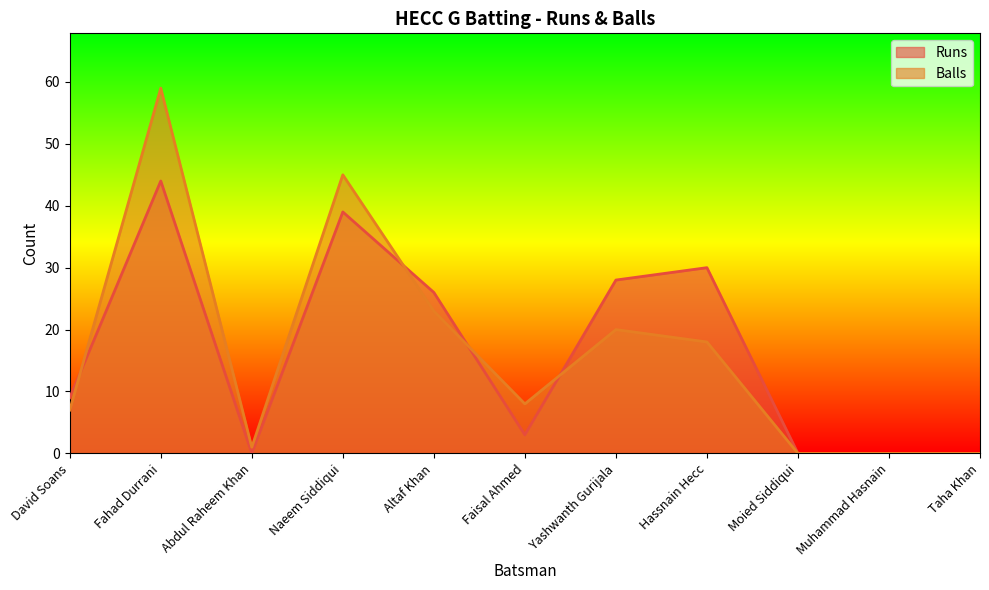

What is the value of the Balls point at the 2nd from the left?

59